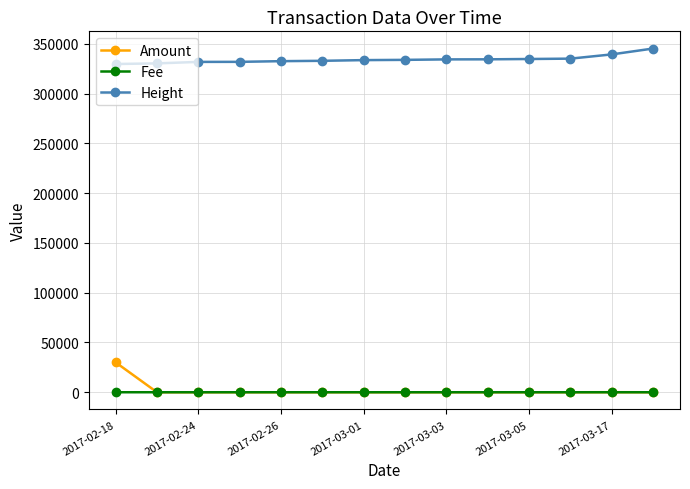

What is the greatest value displayed?

345199.0